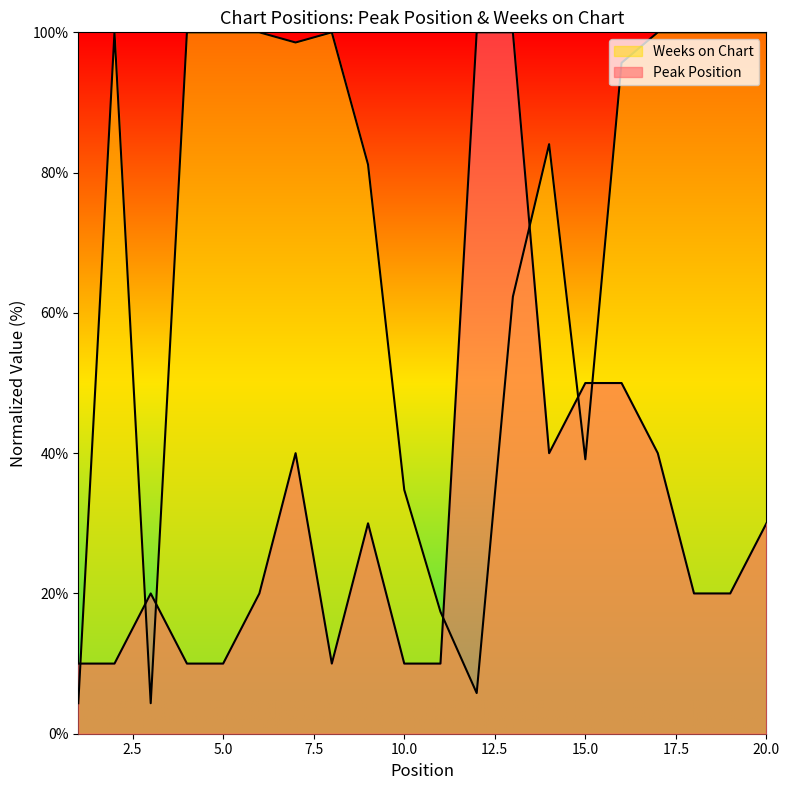

What is the difference between the highest and lowest values at 11?

7.4